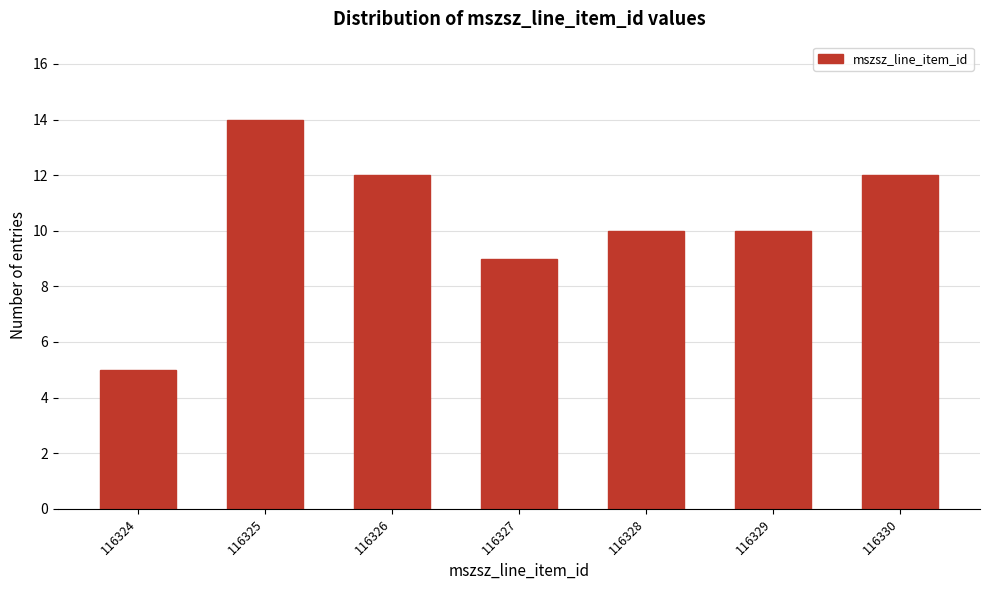

Reading left to right, transcribe all the data shown in this chart.

116324=5	116325=14	116326=12	116327=9	116328=10	116329=10	116330=12